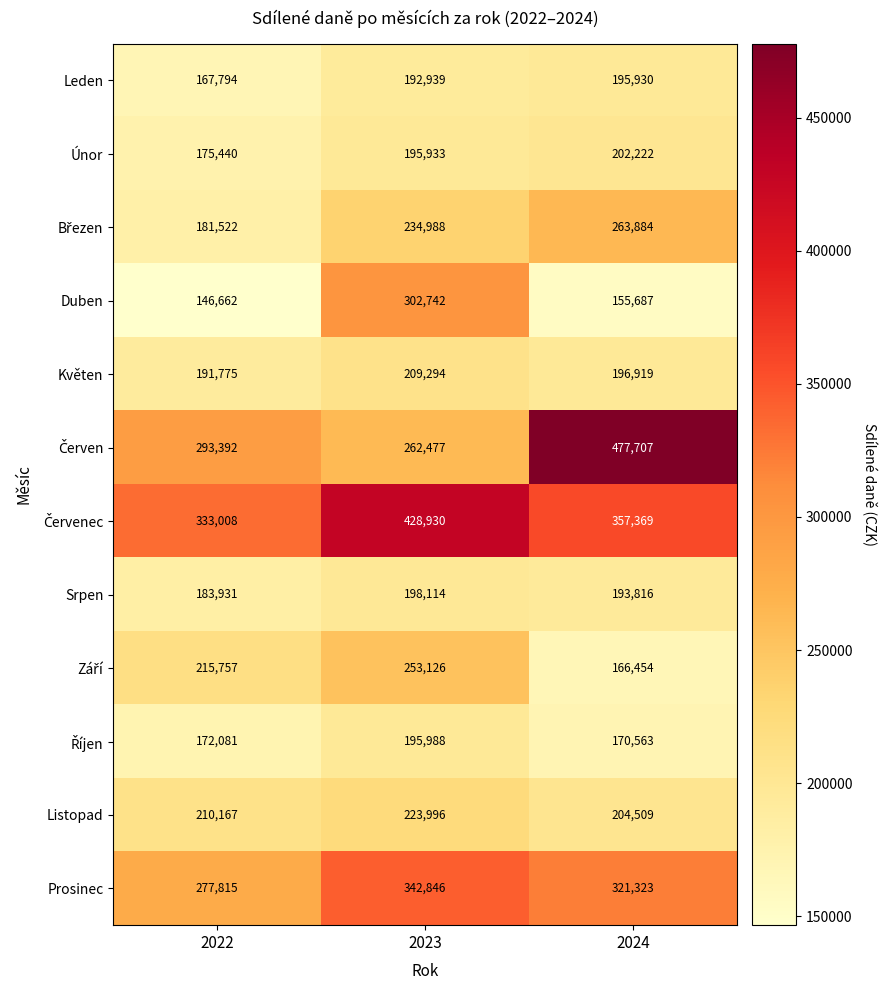

What is the minimum value shown in the chart?

146662